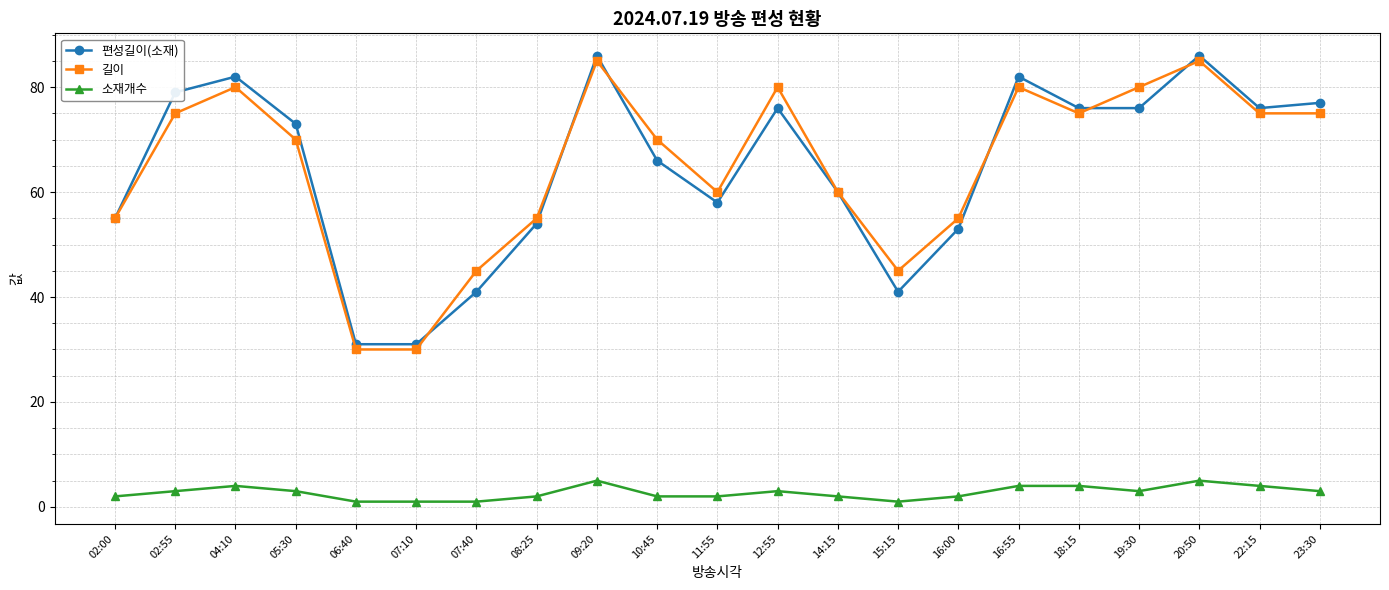

True or false: 소재개수 and 편성길이(소재) intersect in this chart.

False